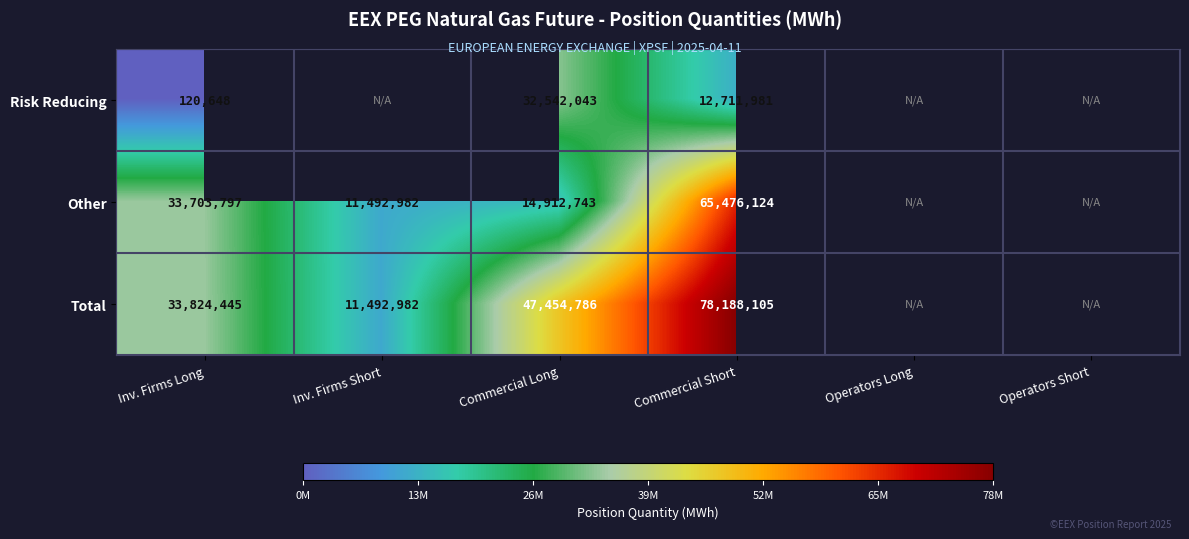

Is the value of Risk Reducing at Commercial Long greater than the value of Total at Commercial Short?

No